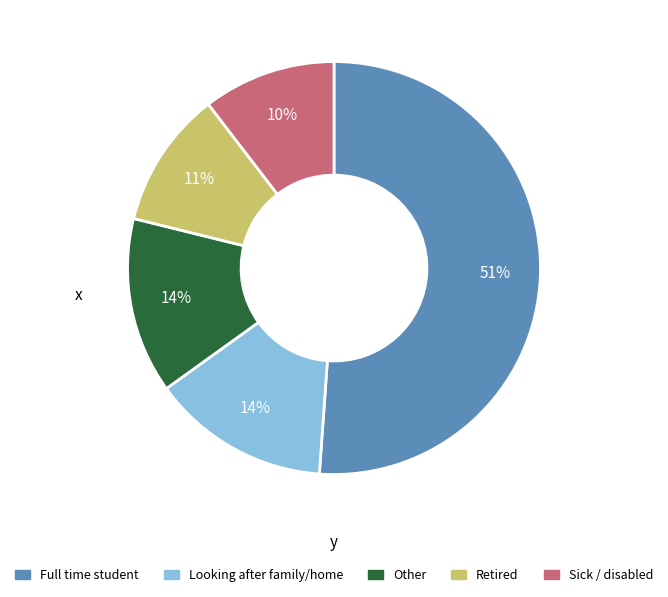

To the nearest percent, what is the difference between the largest and smallest slice percentages?

41%